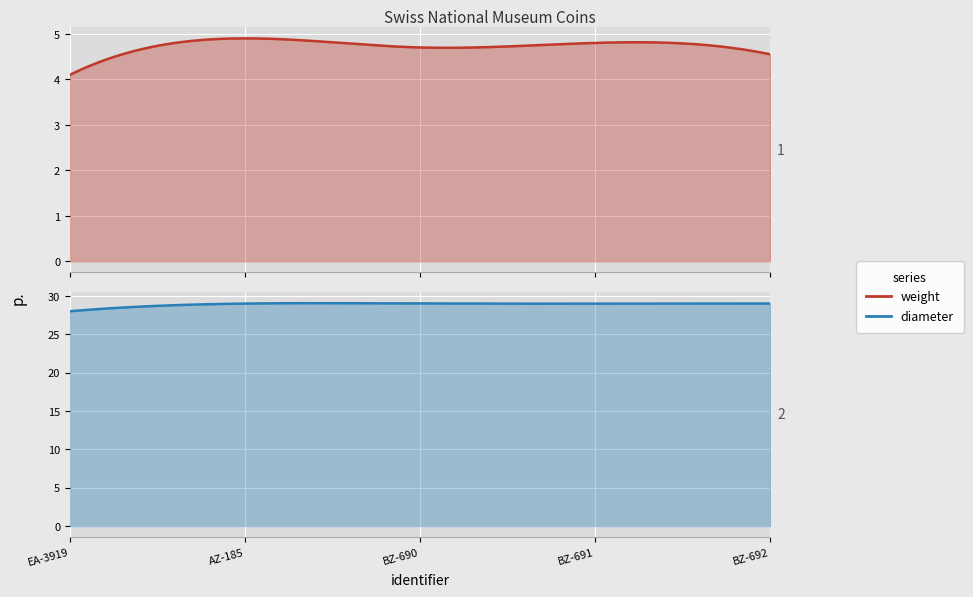

True or false: diameter has more than 2 points higher than both neighbors.

False